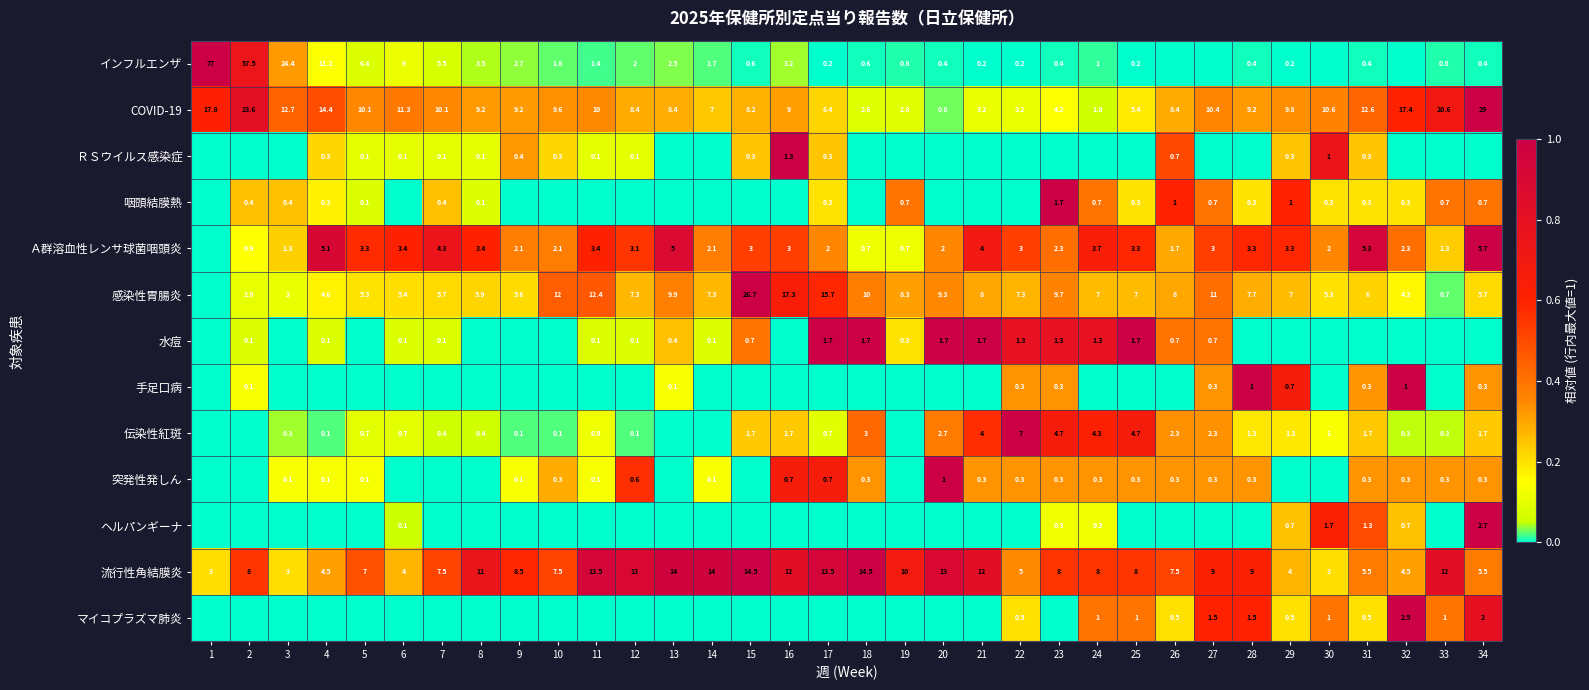

Is the value of 感染性胃腸炎 at 6 greater than the value of 咽頭結膜熱 at 31?

Yes